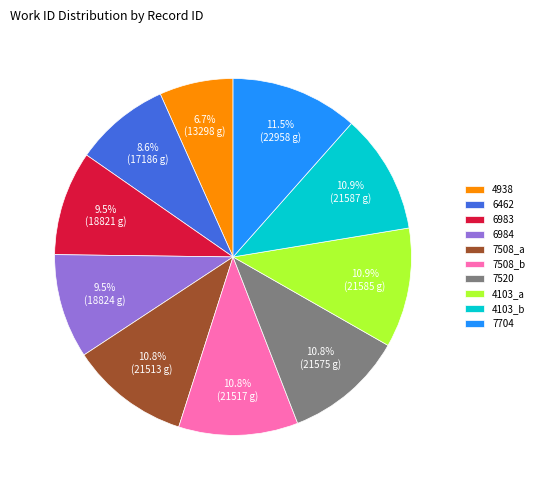

The 7704 slice represents 25% of the pie. True or false?

False